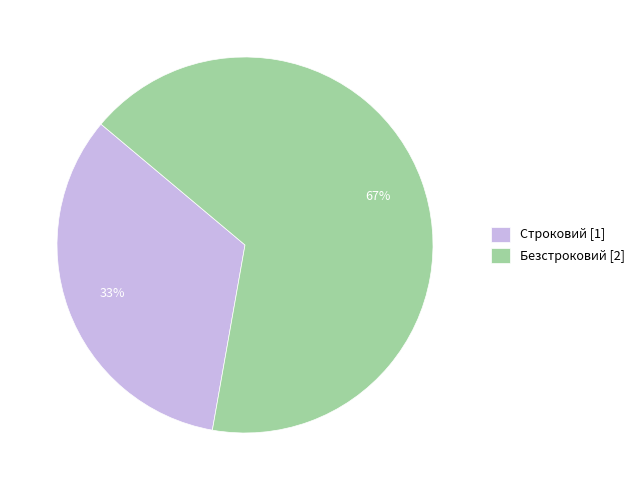

Does Строковий account for over 50% of the chart?

No